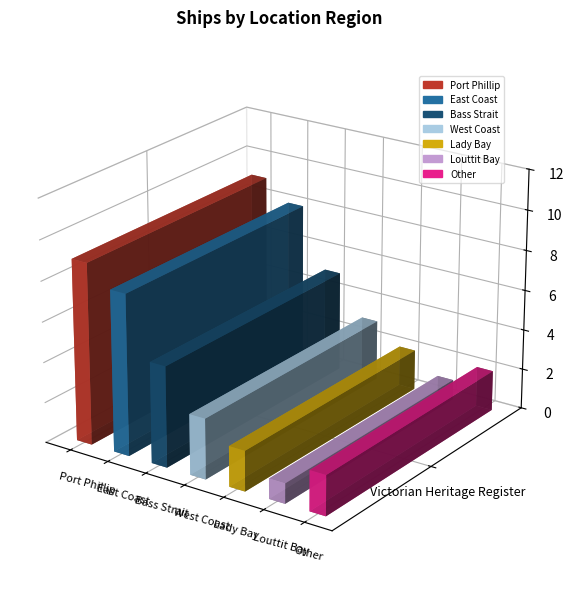

At which label is the value closest to 5?

Bass Strait